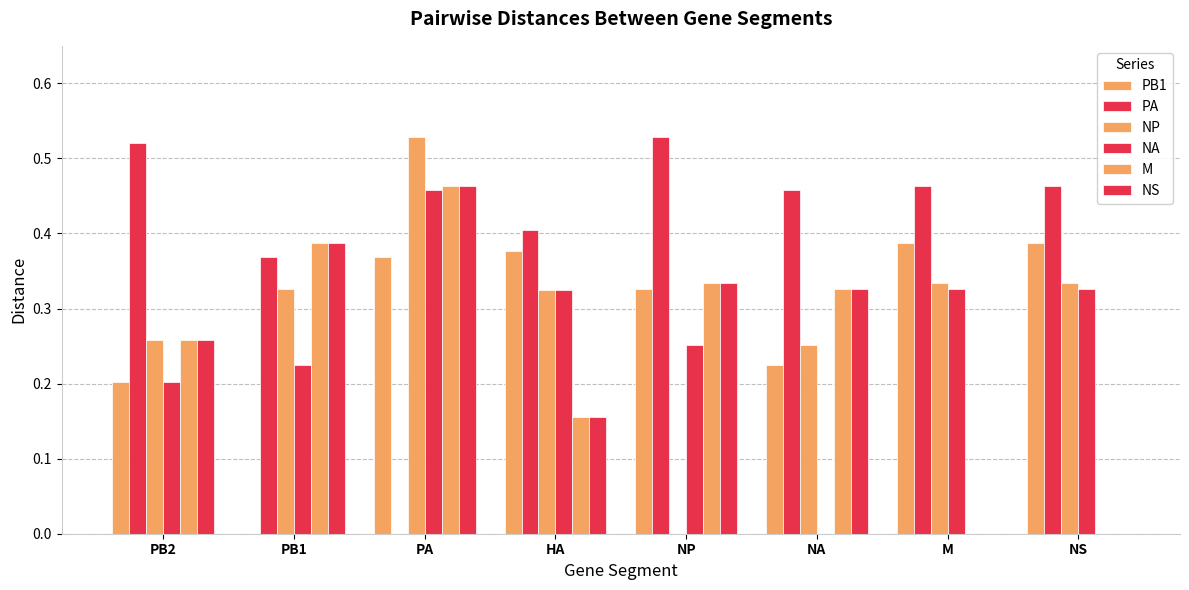

Are the bars grouped side by side (vs. stacked)?

Yes